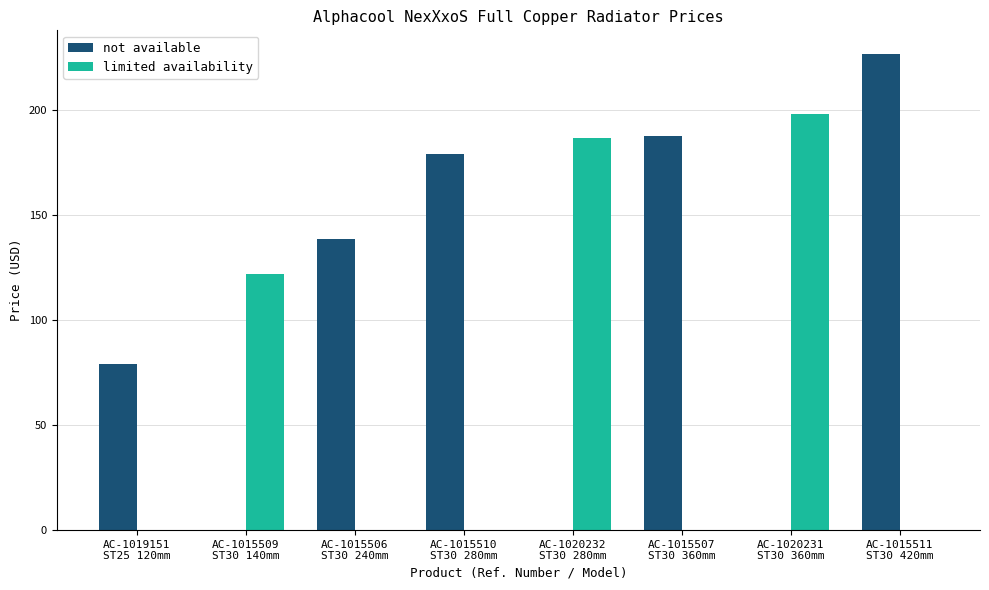

What is the difference between the limited availability values at AC-1020231
ST30 360mm and AC-1015506
ST30 240mm?

198.1